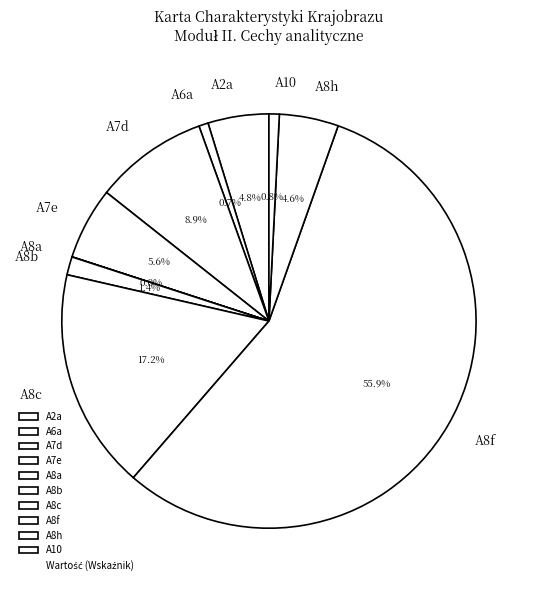

What is the largest slice in the pie chart?

A8f